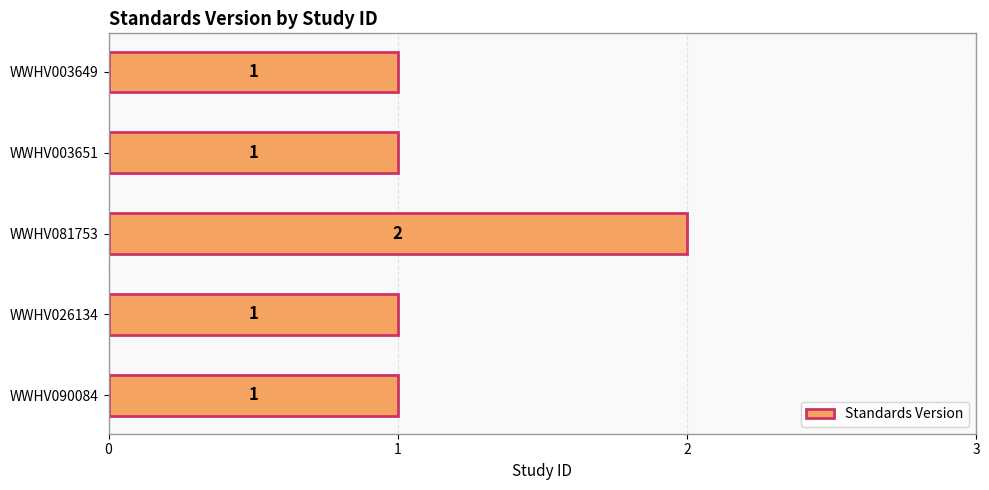

Which label corresponds to the largest value in the chart?

WWHV081753